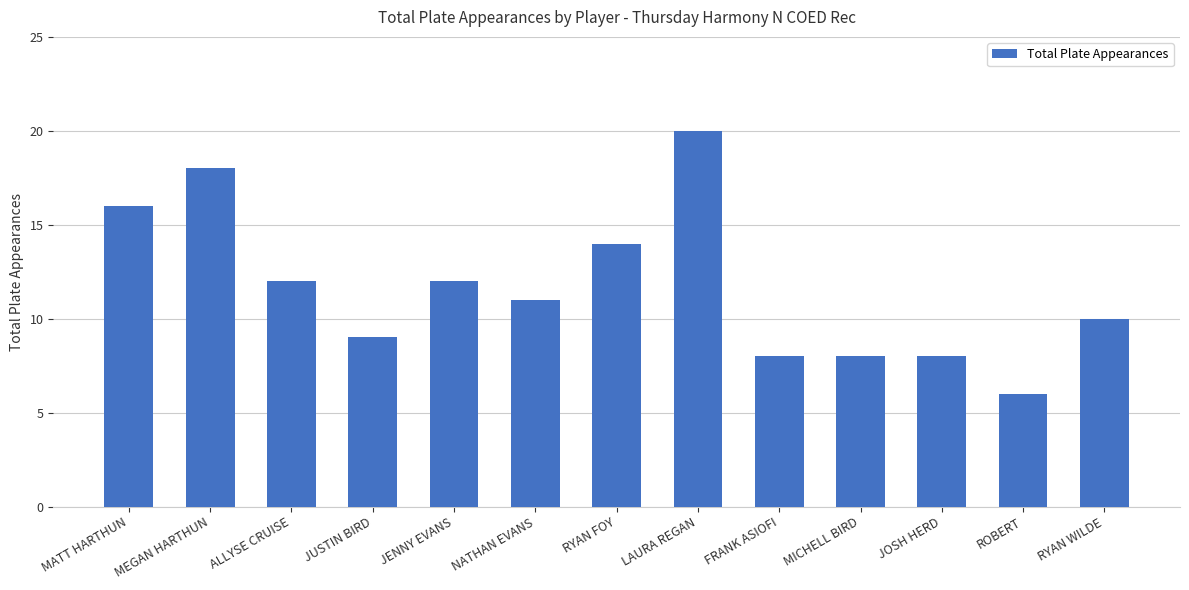

The value at ALLYSE CRUISE is 12. True or false?

True